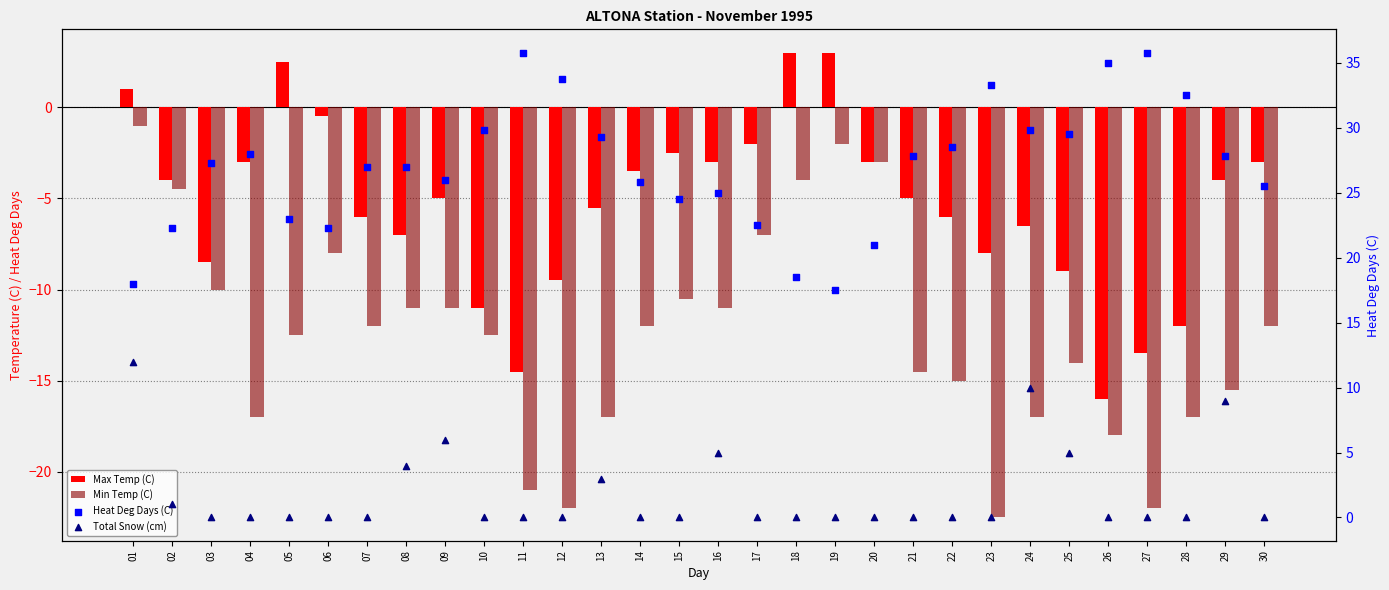

Which series has the largest total across all categories?

Heat Deg Days (C)